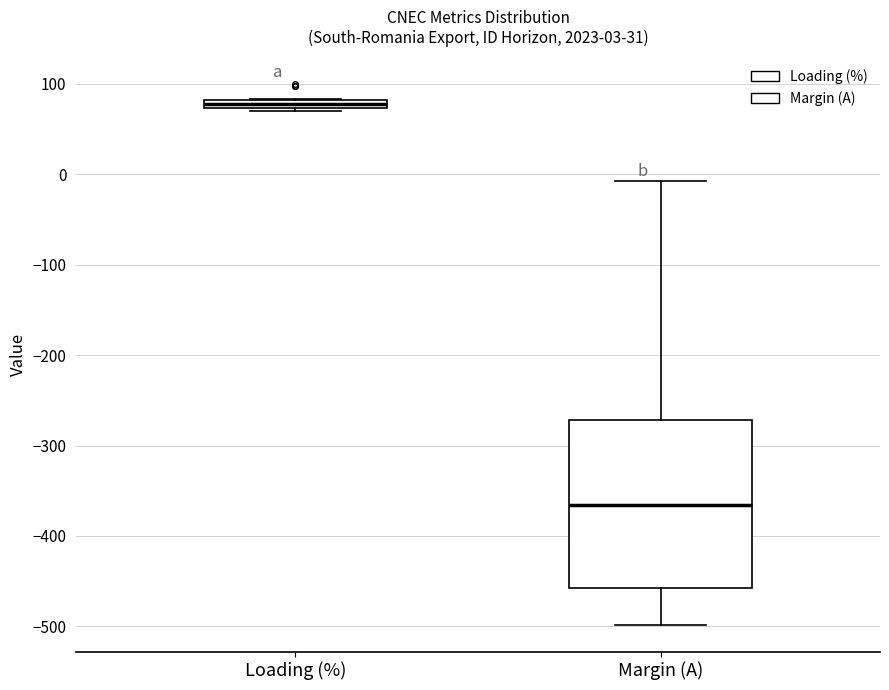

Which box is the tallest, from its lower edge to its upper edge?

Margin (A)